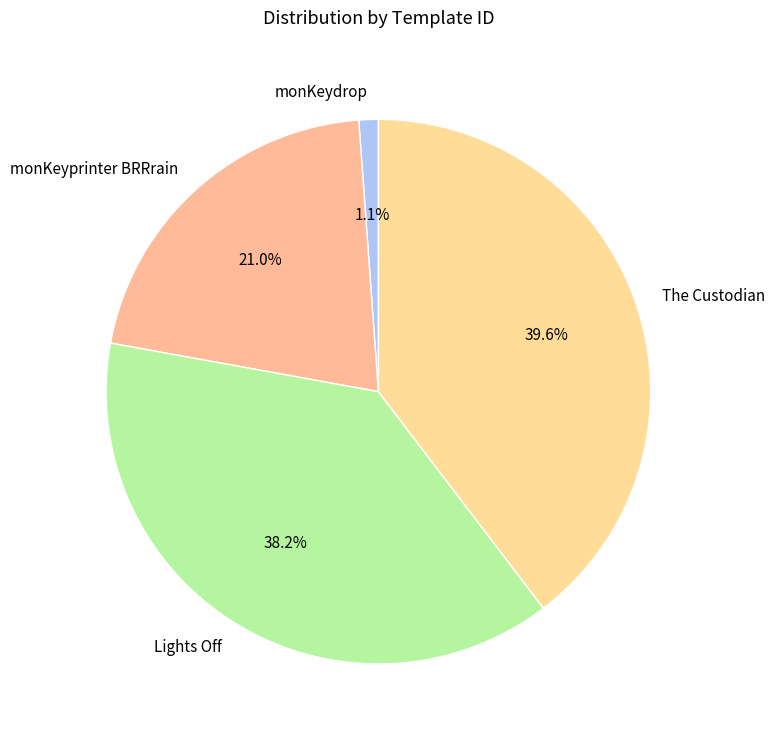

What is the total percentage of Lights Off and The Custodian?

77.9%